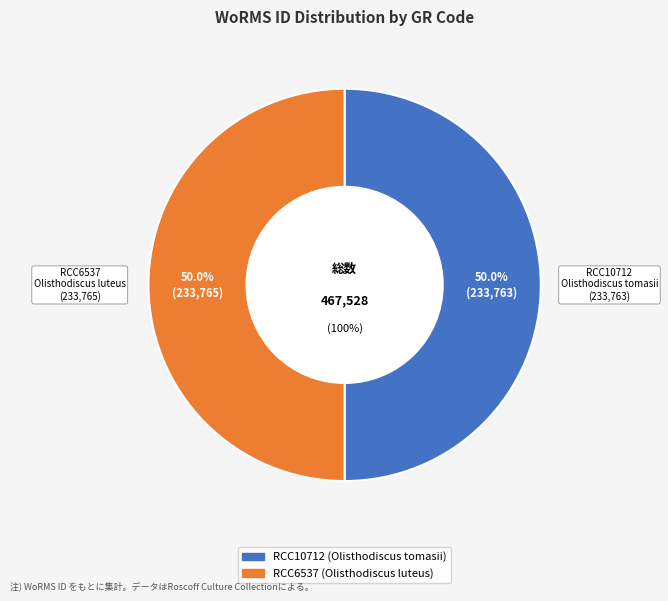

True or false: RCC10712 accounts for 58% of the total.

False